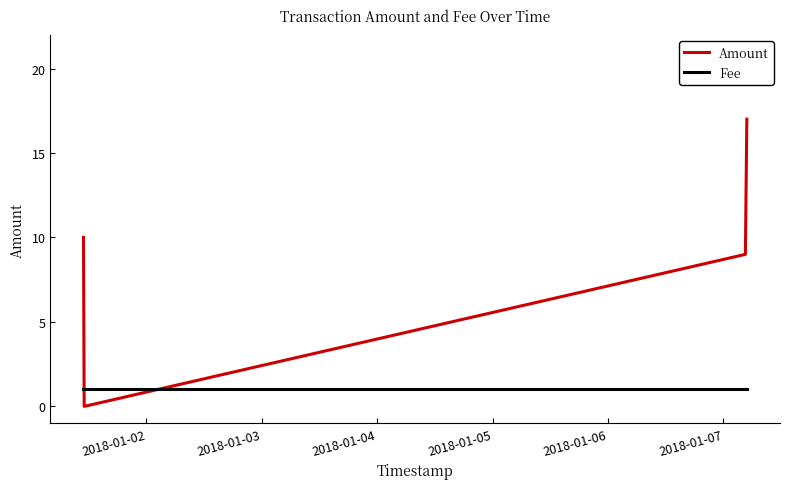

What is the sum of all Amount values?

36